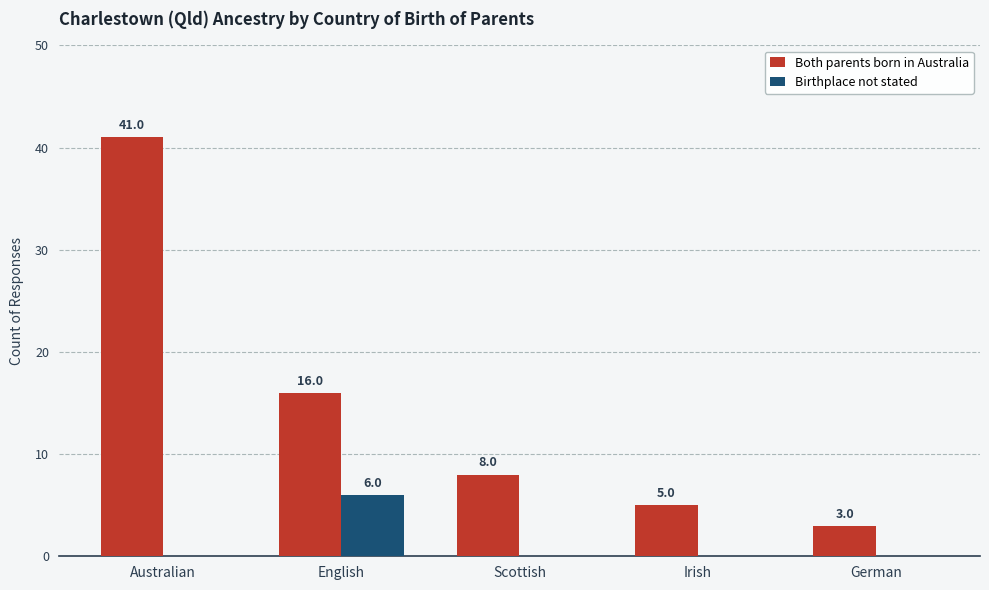

How many positive values does the Birthplace not stated series have?

1